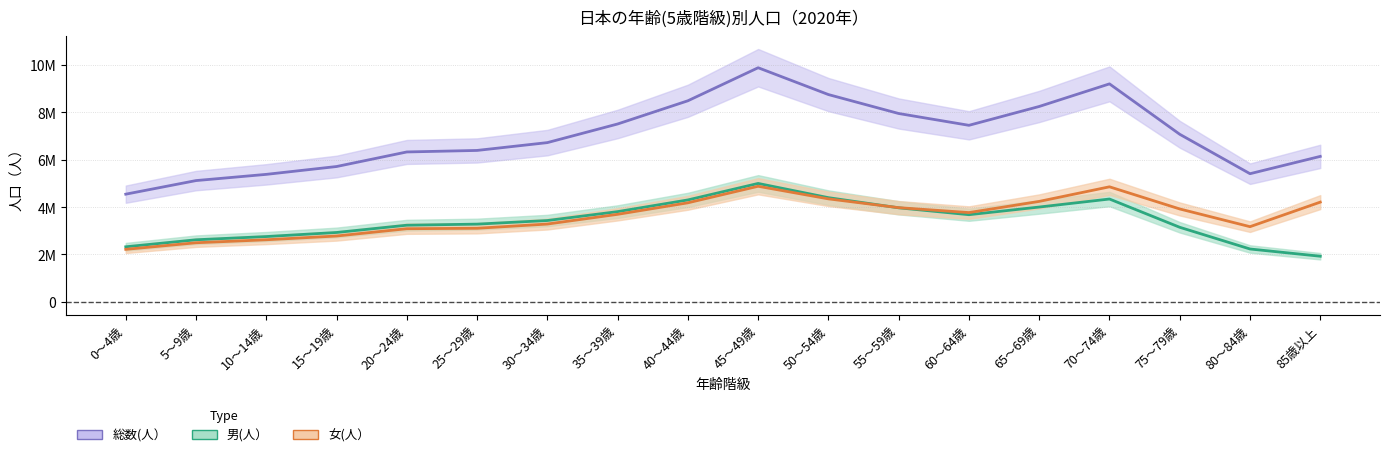

How many interior local valleys does the 総数(人） series have?

2